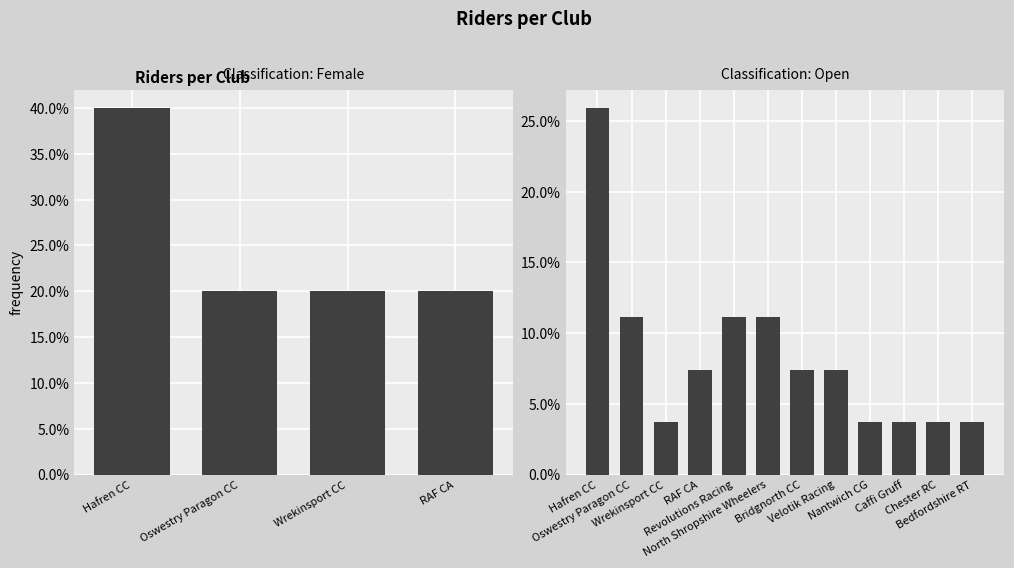

What is the value of the 1st bar from the left?

0.4